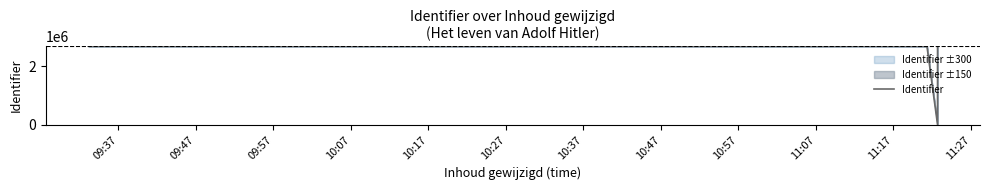

What is the ratio of the value at 09:37 to the value at 10:17?

1.0